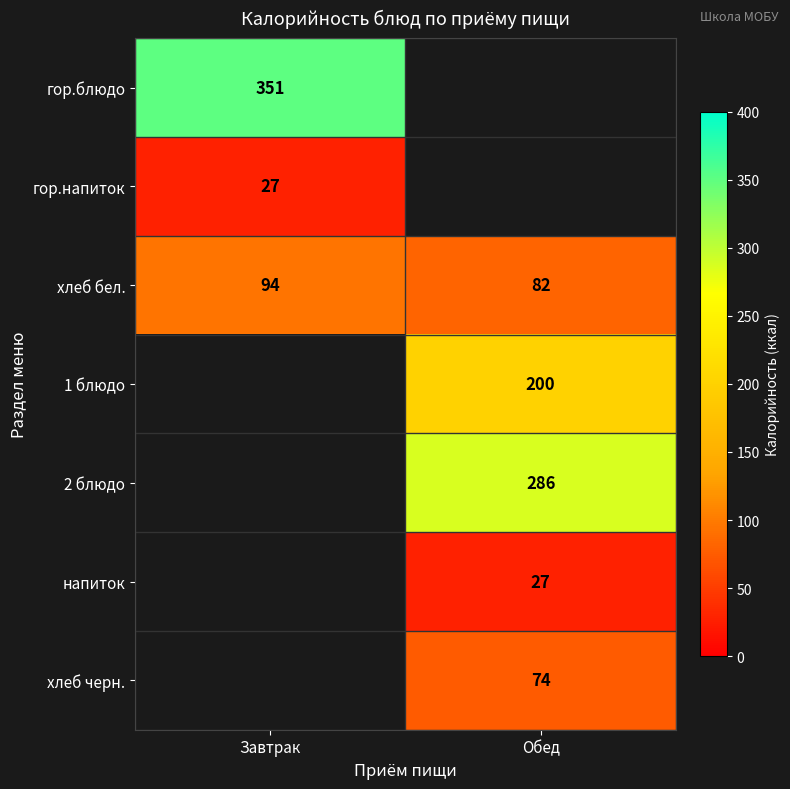

Which category has the highest value in the хлеб бел. series?

Завтрак